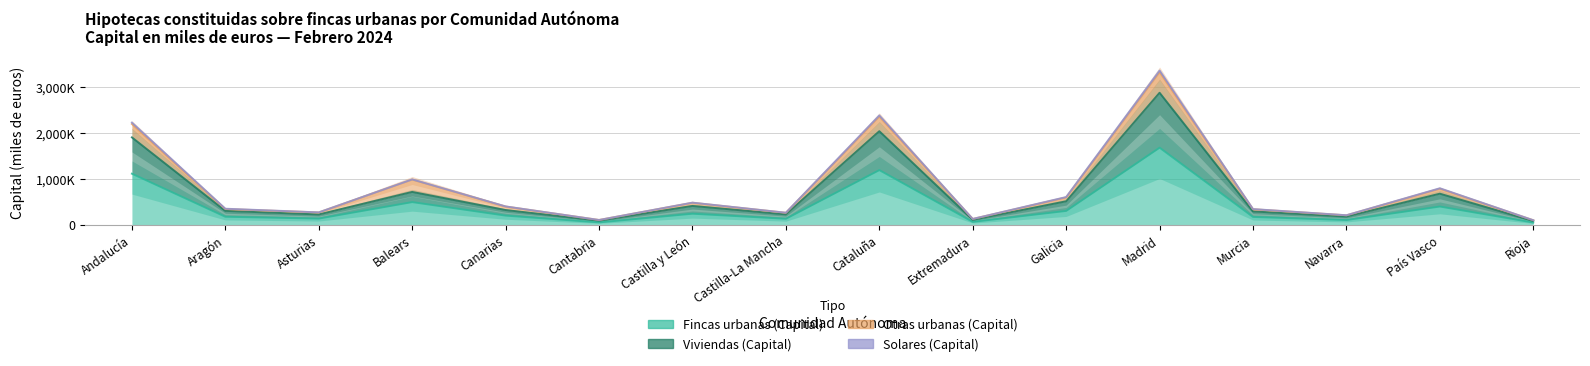

What is the difference between the Viviendas (Capital) values at Galicia and Murcia?

221500